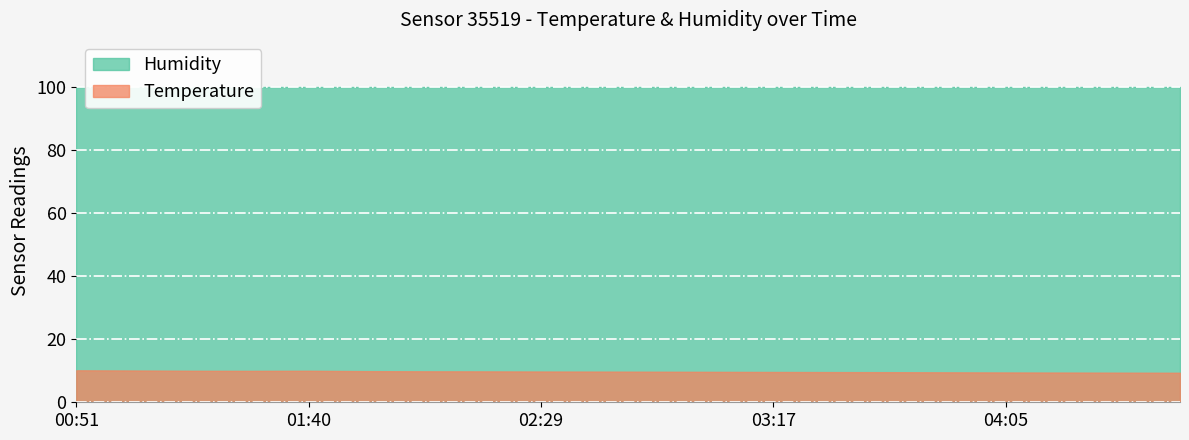

Reading left to right, what are all the values shown in this chart?

Temperature: 10.2	10.1	10.0	10.0	10.0	9.9	9.8	9.8	9.8	9.7	9.7	9.7	9.6	9.6	9.6	9.5	9.5	9.4	9.4	9.4
Humidity: 100.0	100.0	100.0	100.0	100.0	100.0	100.0	100.0	100.0	100.0	100.0	100.0	100.0	100.0	100.0	100.0	100.0	100.0	100.0	100.0